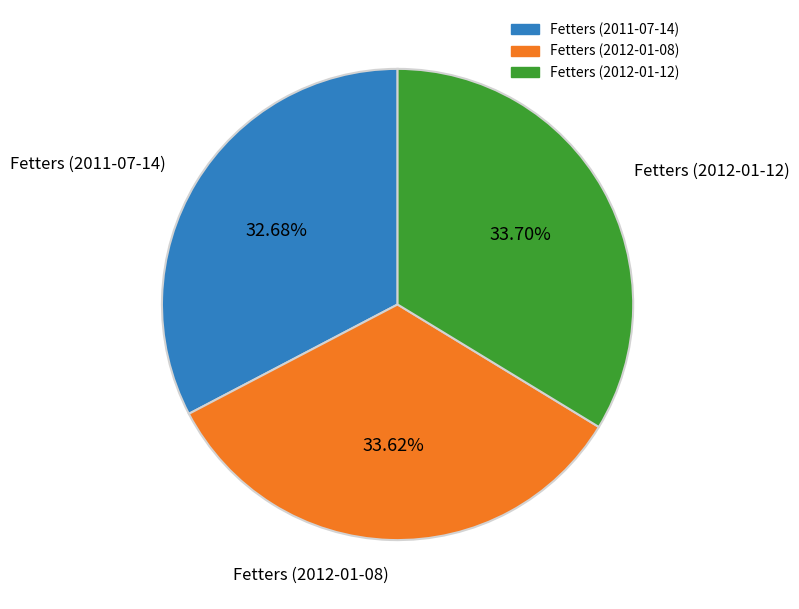

Approximately how many times larger is the value at Fetters (2012-01-08) compared to Fetters (2012-01-12)?

1.0